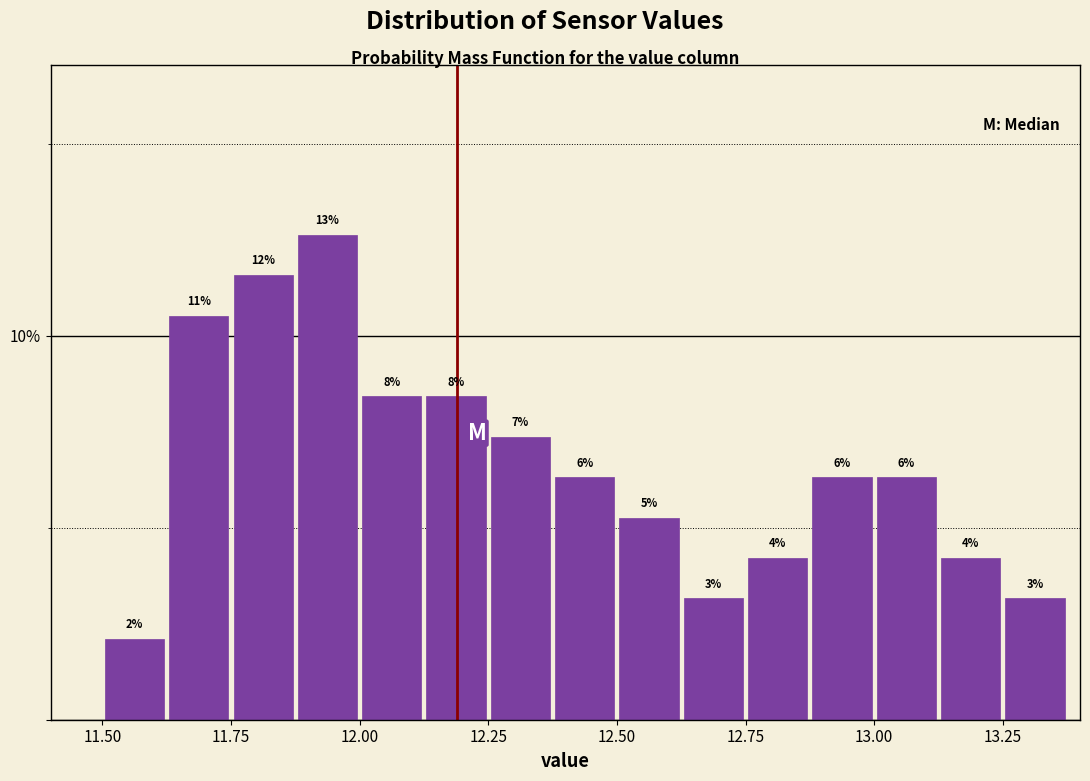

Read against the x-axis, roughly where is the centre of the tallest bar?

11.95